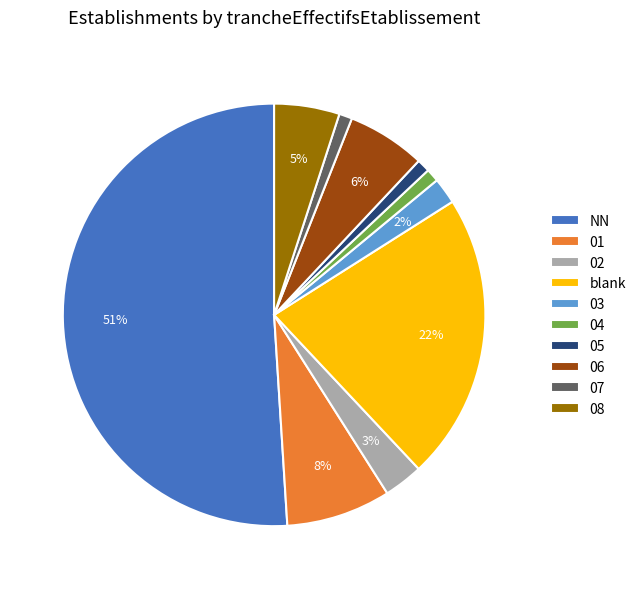

True or false: 01 accounts for 8% of the total.

True